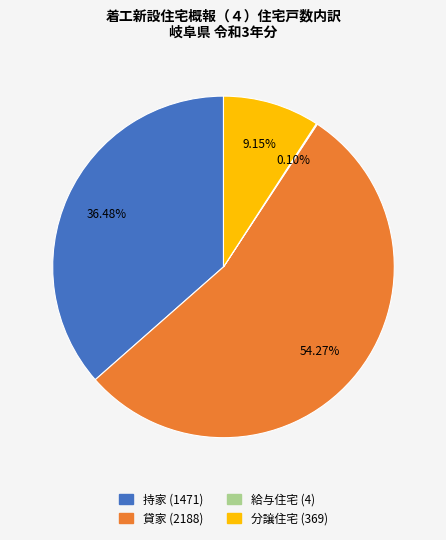

Which category has the biggest portion of the pie?

貸家